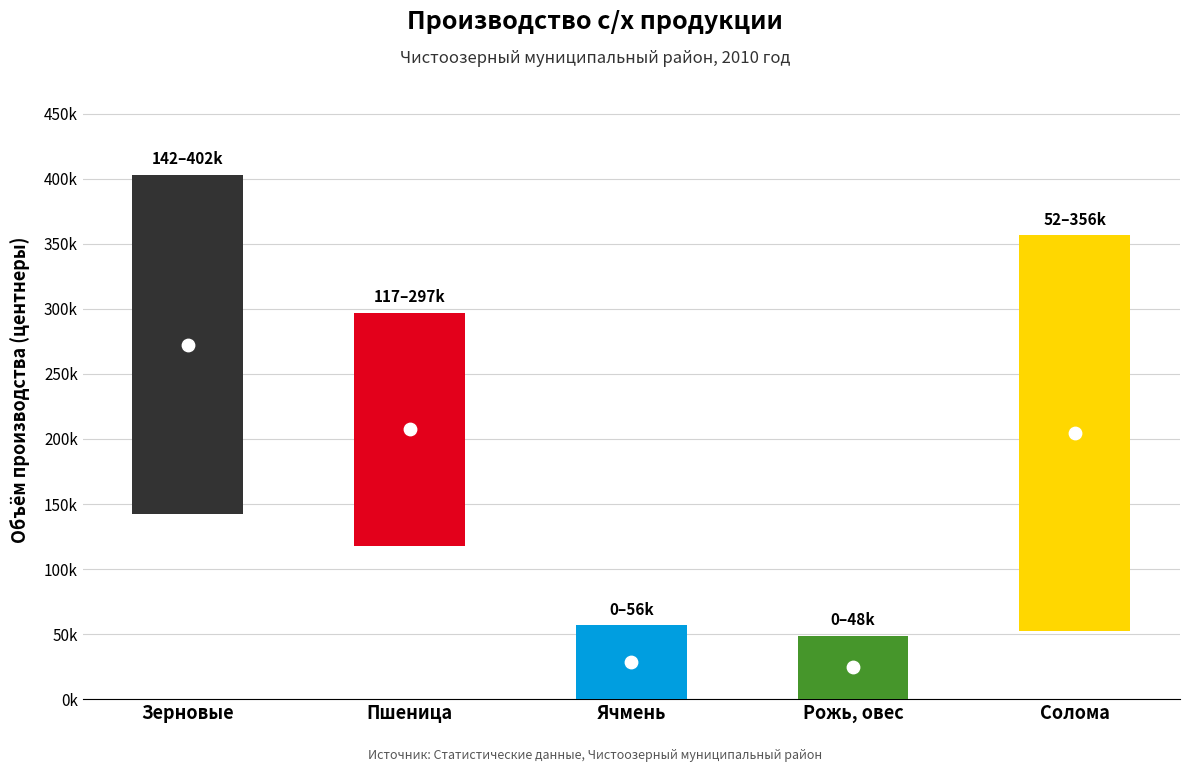

At how many categories does at least one series exceed 340997?

2